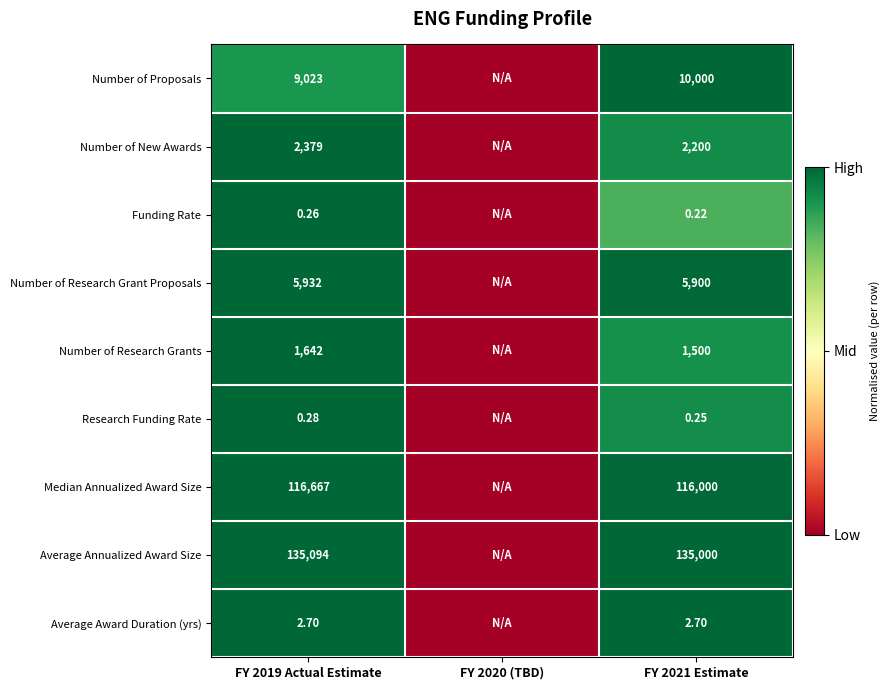

At which category does the chart reach its minimum across all series?

FY 2020 (TBD)